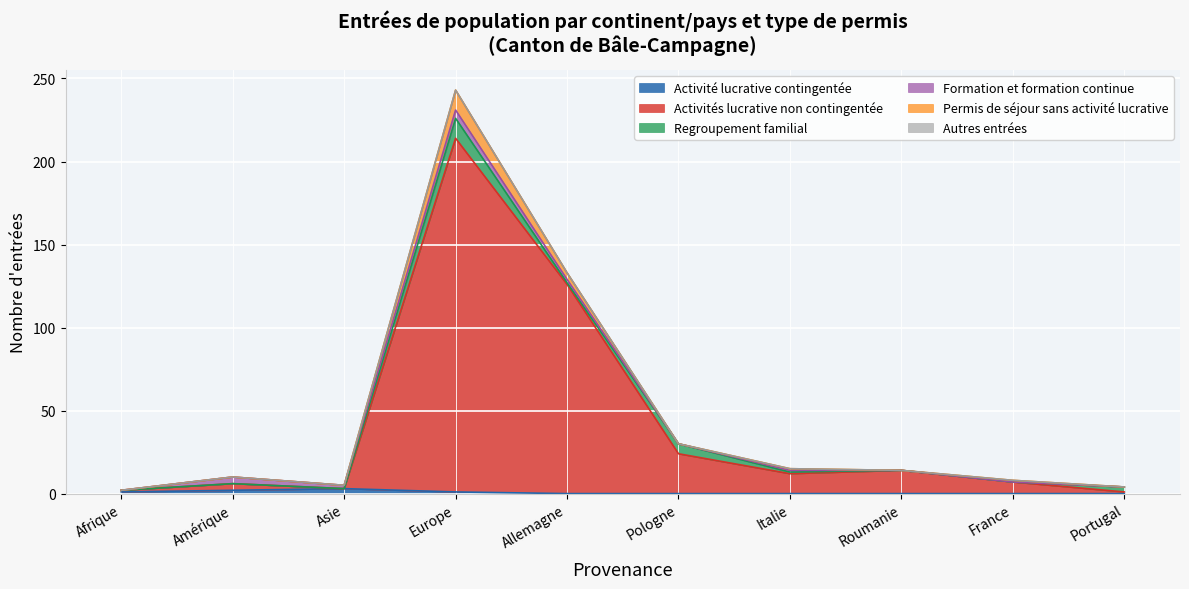

In Formation et formation continue, how many points are higher than both neighbors (excluding endpoints)?

3